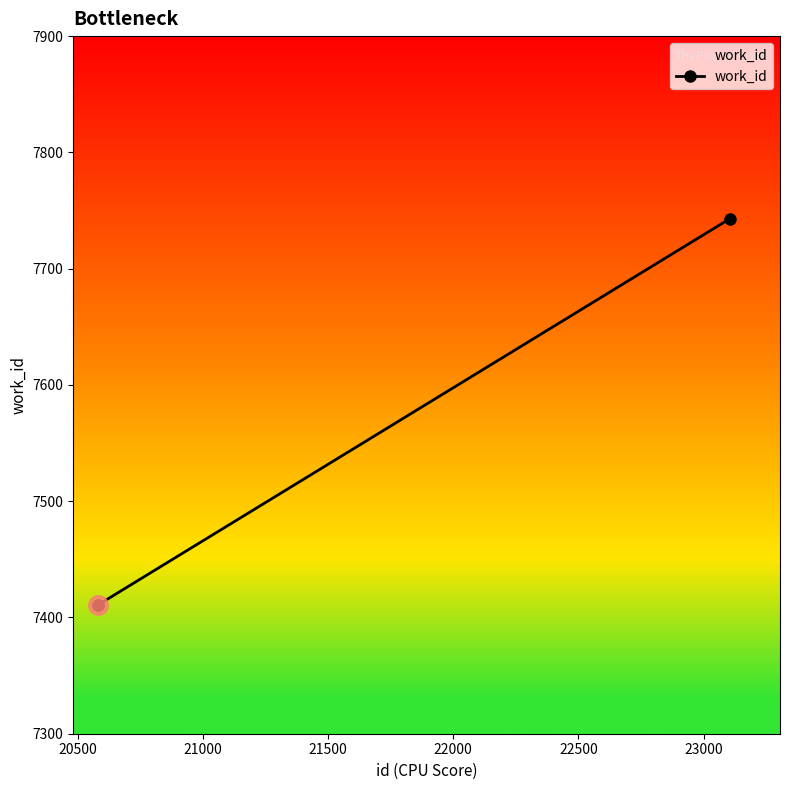

What is the smallest value displayed?

7411